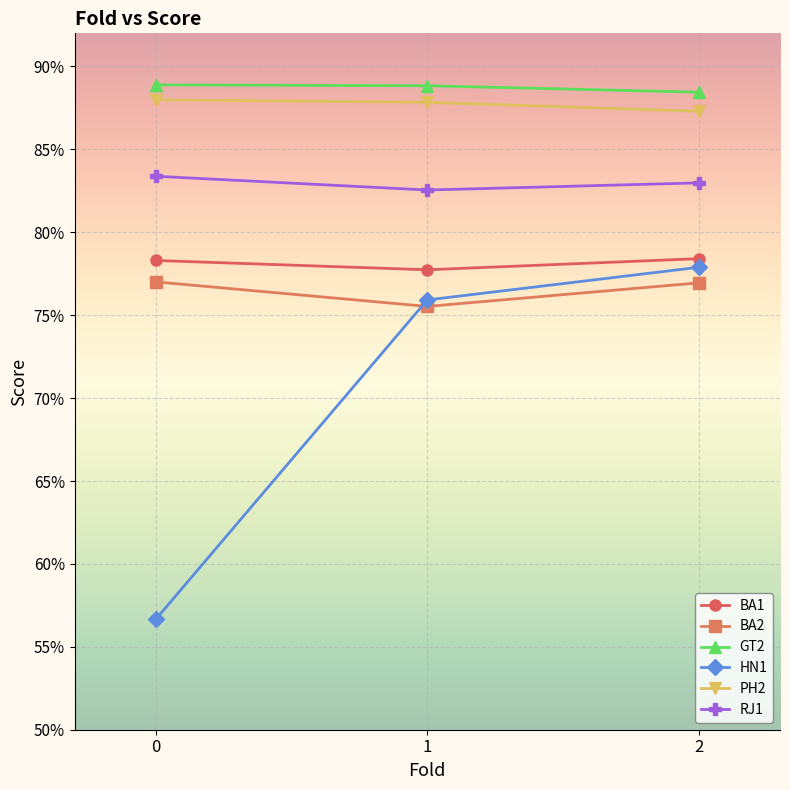

Read the PH2 value at 0.

0.9